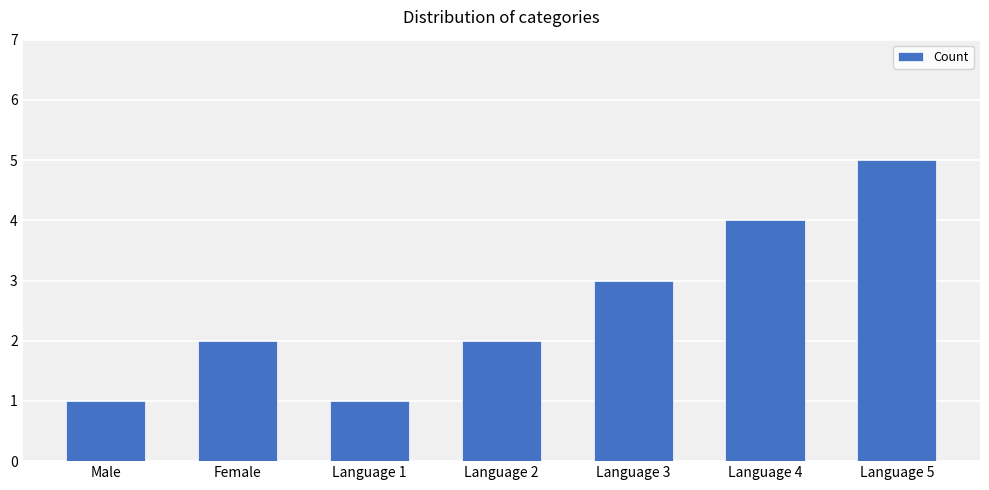

Count the number of data series in this chart.

1